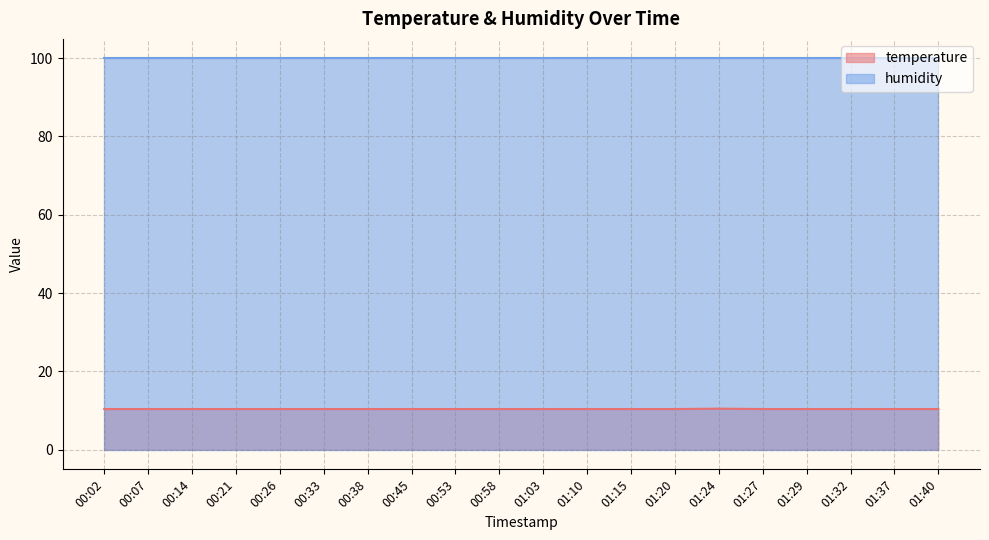

At which category does the chart reach its peak across all series?

01:24